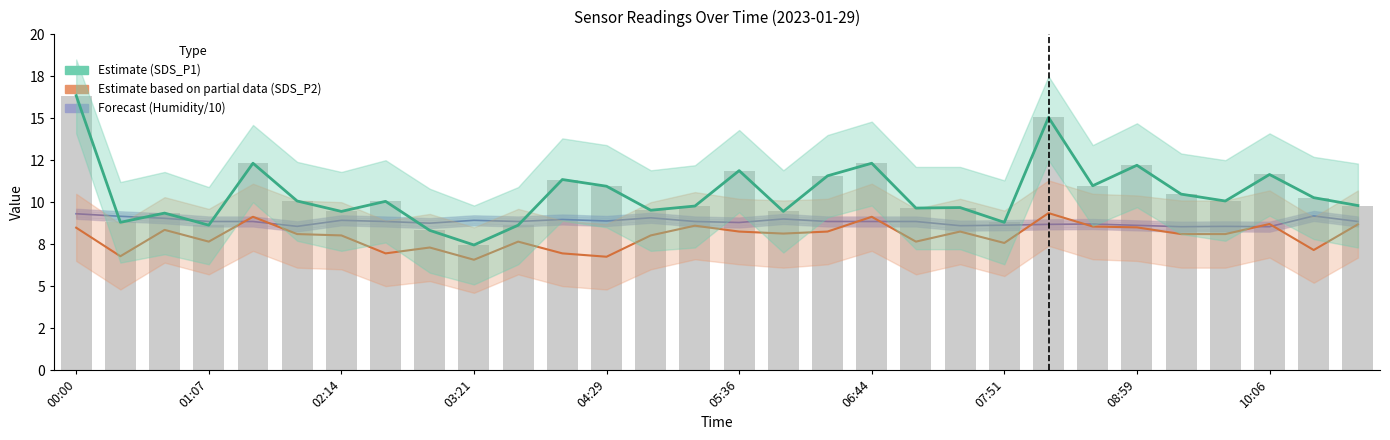

True or false: Estimate on partial data (SDS_P2) has a value of 14.9 at 22.

False